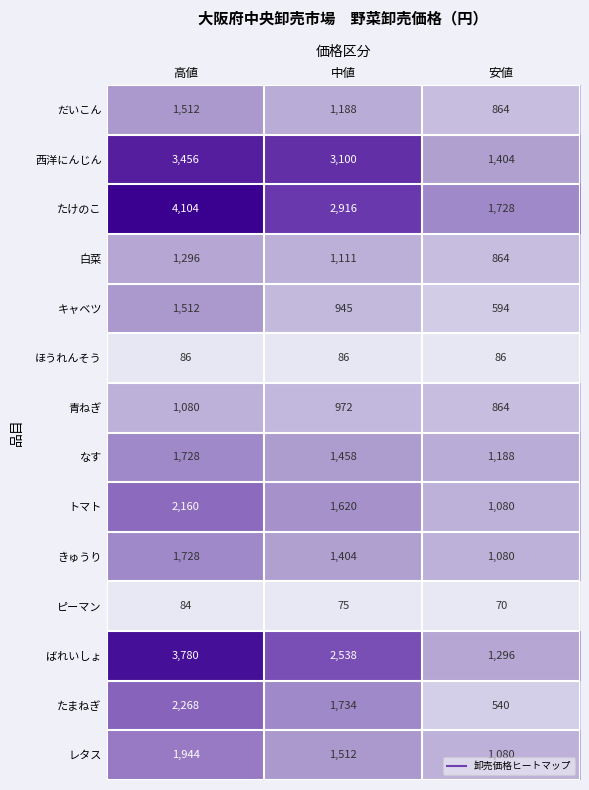

At which category does the chart reach its peak across all series?

高値